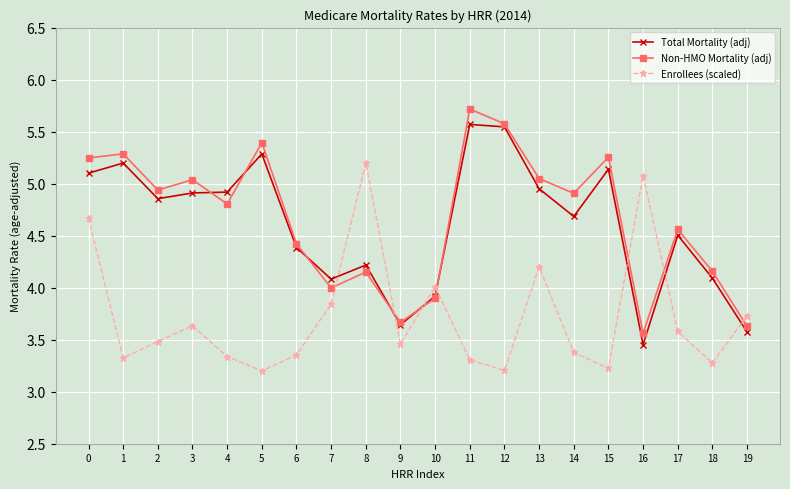

Is this an area chart (filled region under the line)?

No